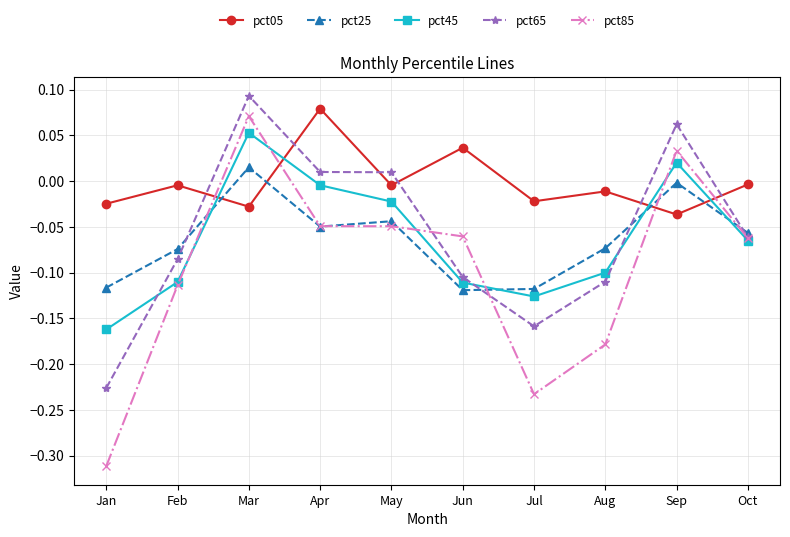

At which label is pct45 closest to 0?

Apr